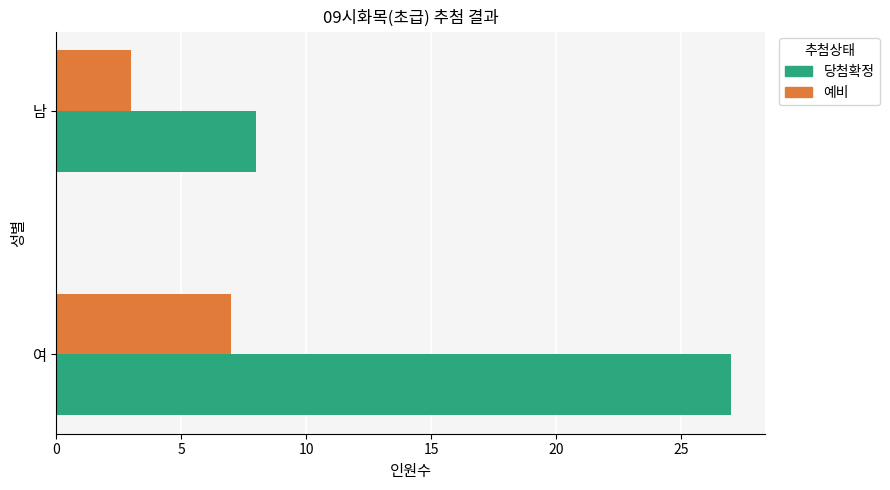

What is the greatest value displayed?

27